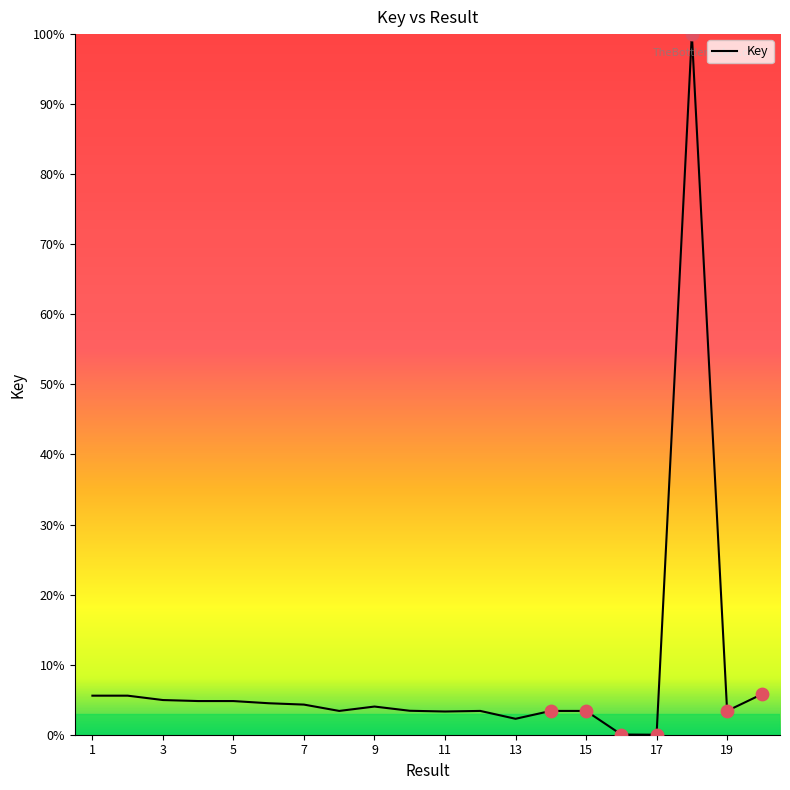

What is the greatest value displayed?

100.0